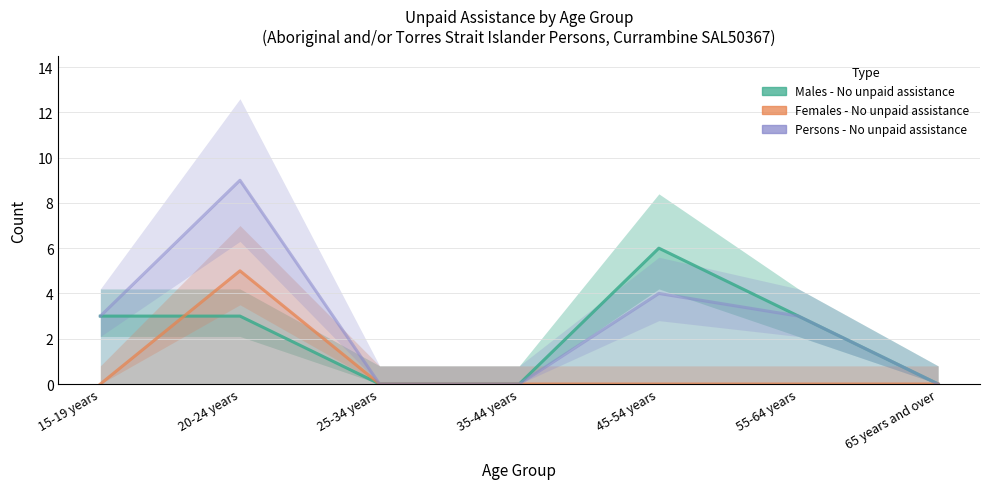

Which series has the largest total across all categories?

Persons - No unpaid assistance